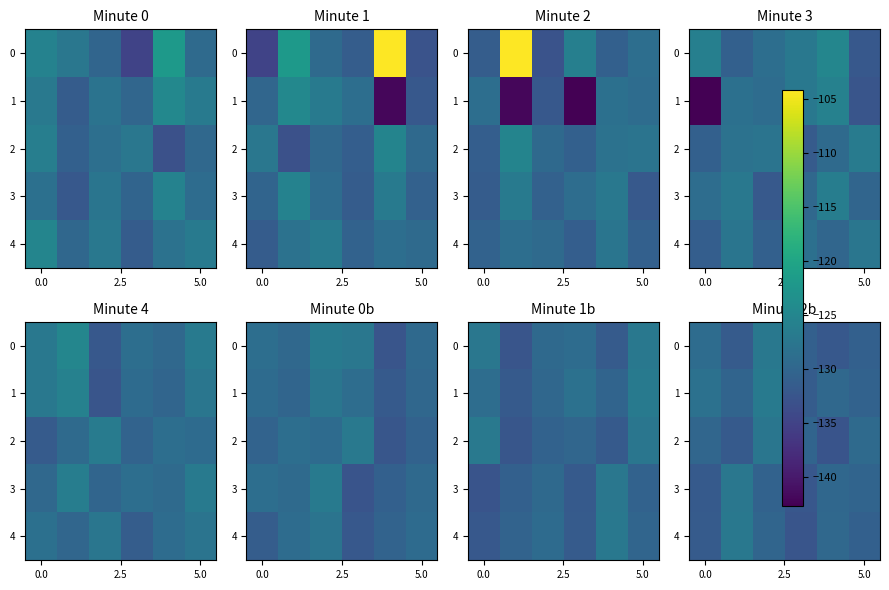

True or false: 3 has a value of -44.1 at 0.0.

False